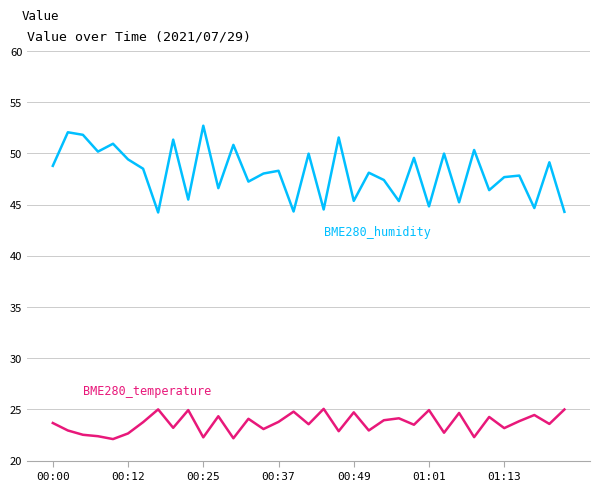

What is the greatest value displayed?

52.7